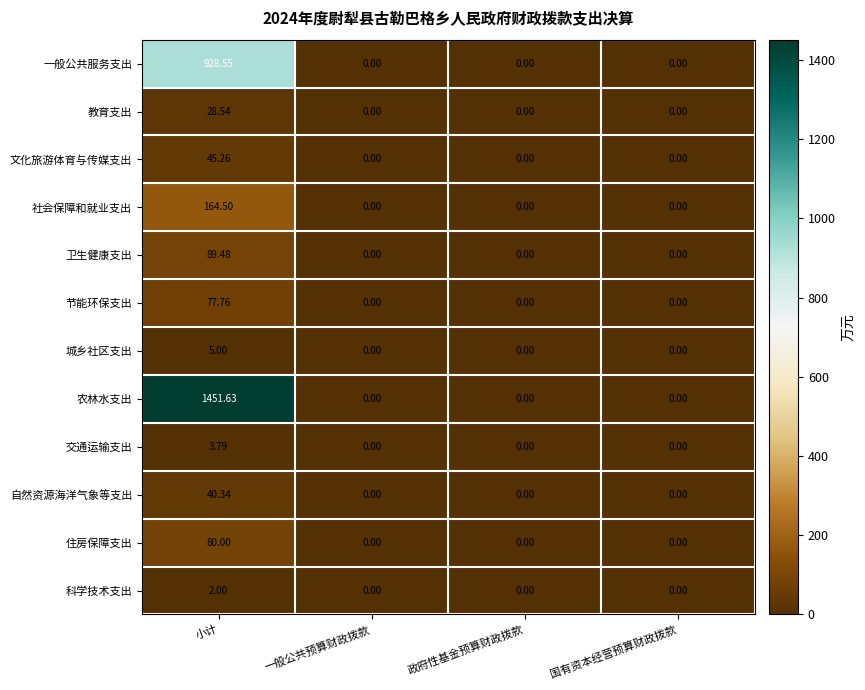

Which series has the largest range (max minus min)?

农林水支出